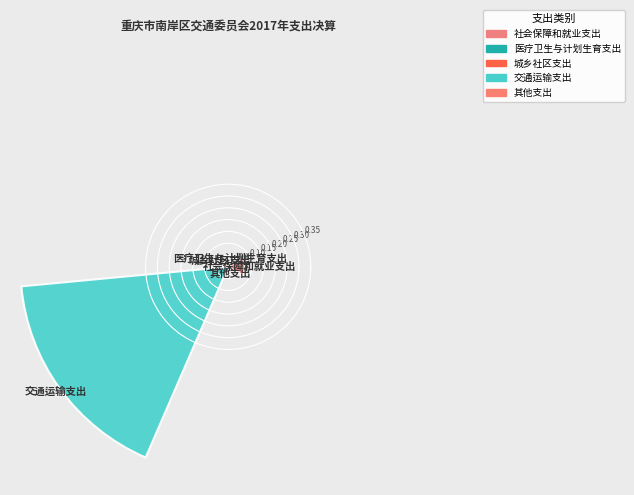

Are the bars horizontal?

No